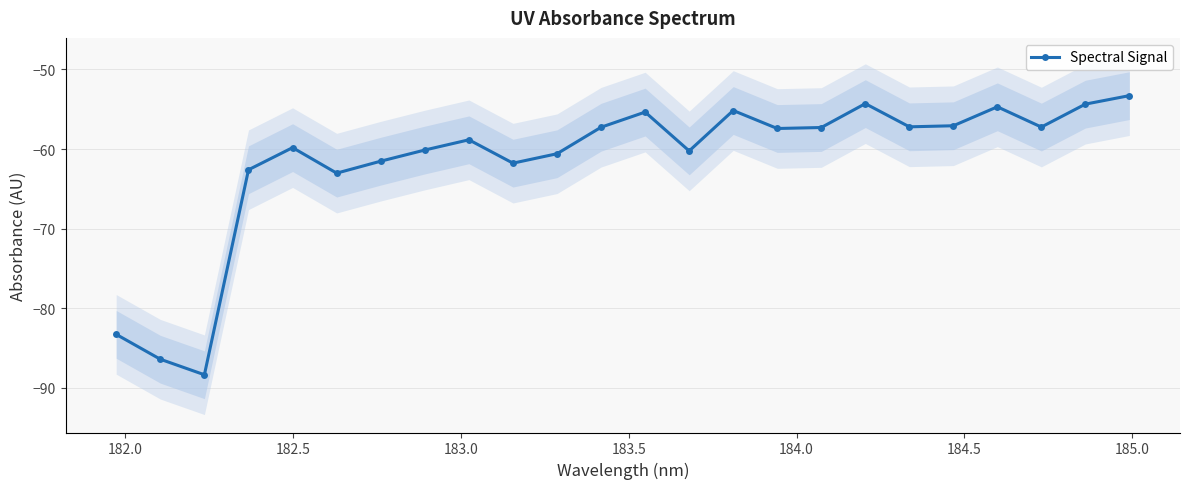

What is the minimum value shown in the chart?

-88.3